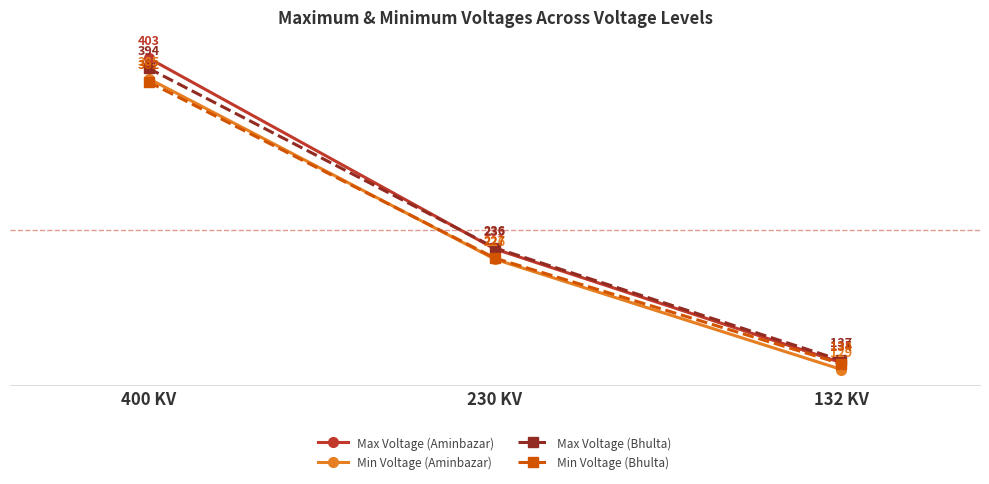

The Max Voltage (Aminbazar) series shows 235 at 230 KV. True or false?

True